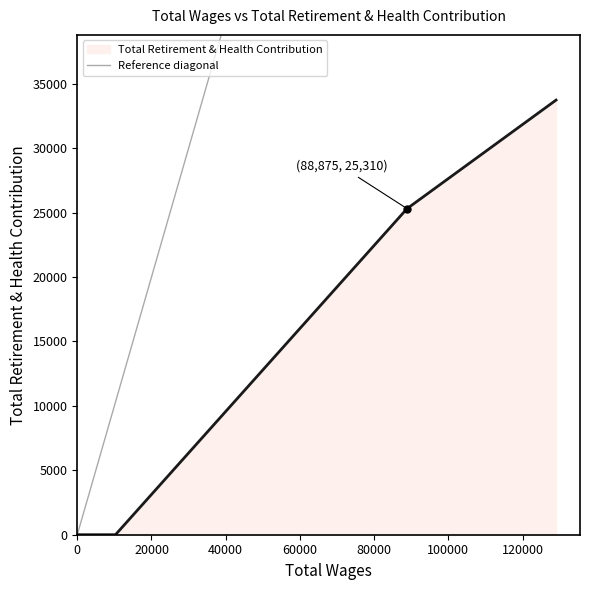

True or false: Total Retirement & Health Contribution has more than 2 interior local peaks.

False